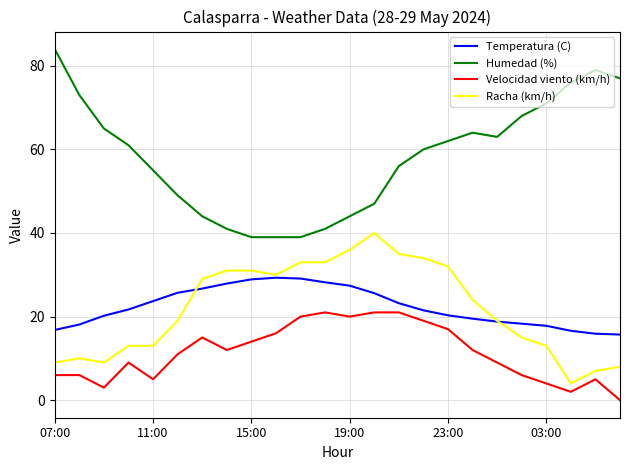

Which series has the largest total across all categories?

Humedad (%)